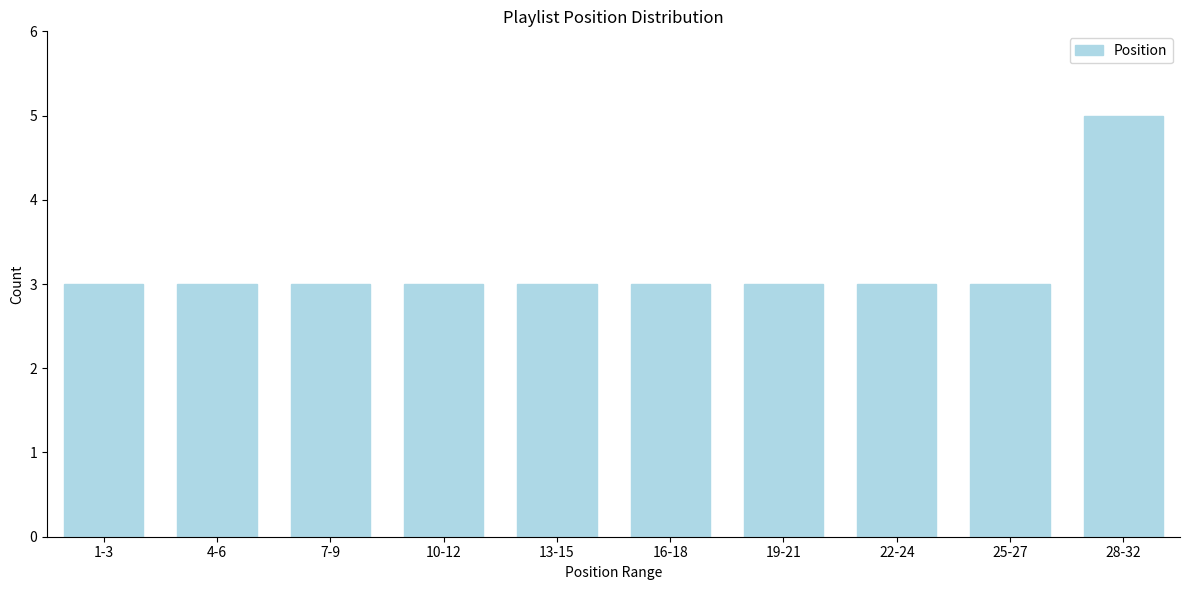

Reading right to left, transcribe all the data shown in this chart.

28-32=5	25-27=3	22-24=3	19-21=3	16-18=3	13-15=3	10-12=3	7-9=3	4-6=3	1-3=3